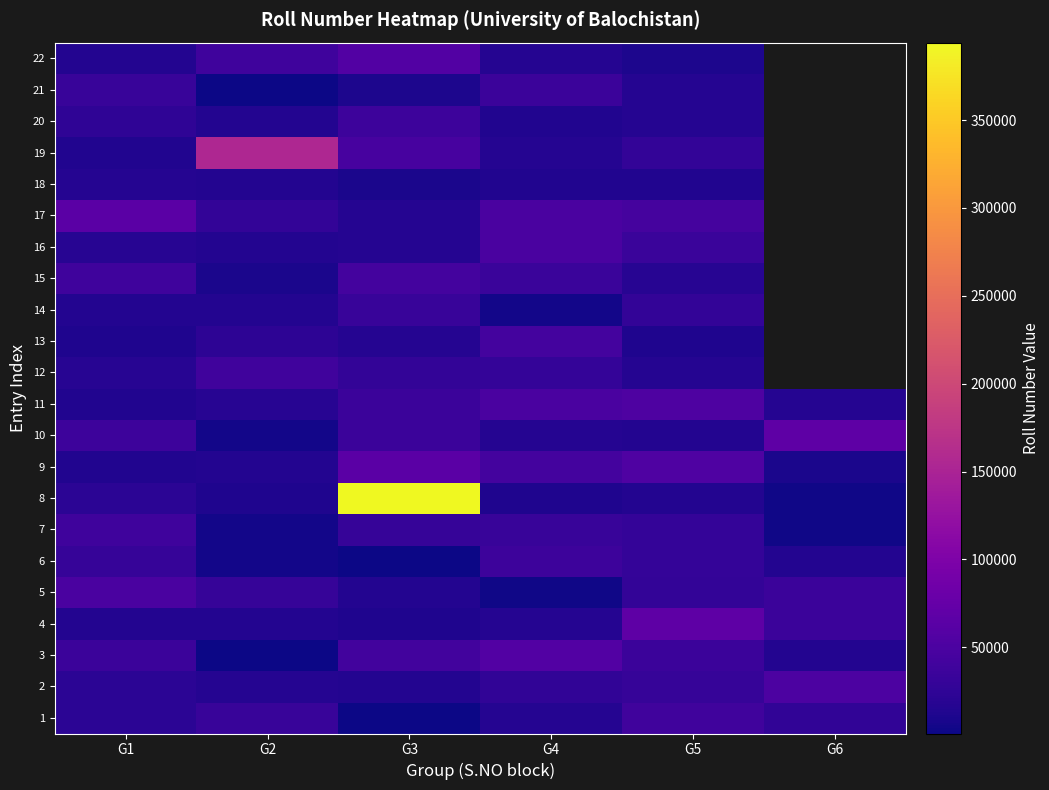

What is the greatest value displayed?

394040